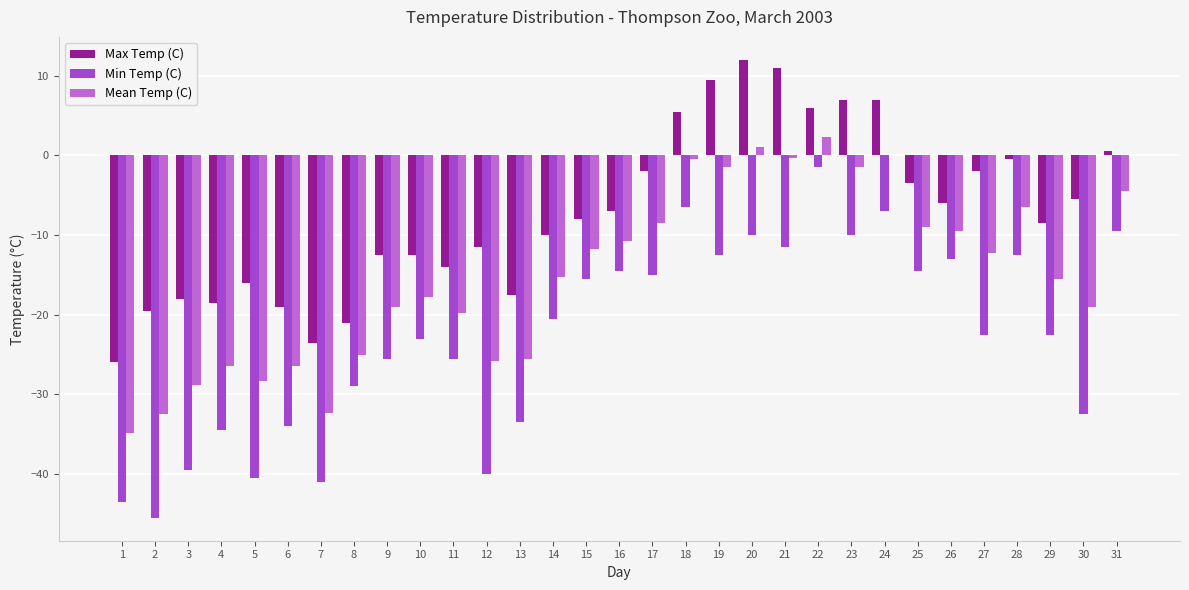

The value of Mean Temp (C) at 8 is -25.0. True or false?

True